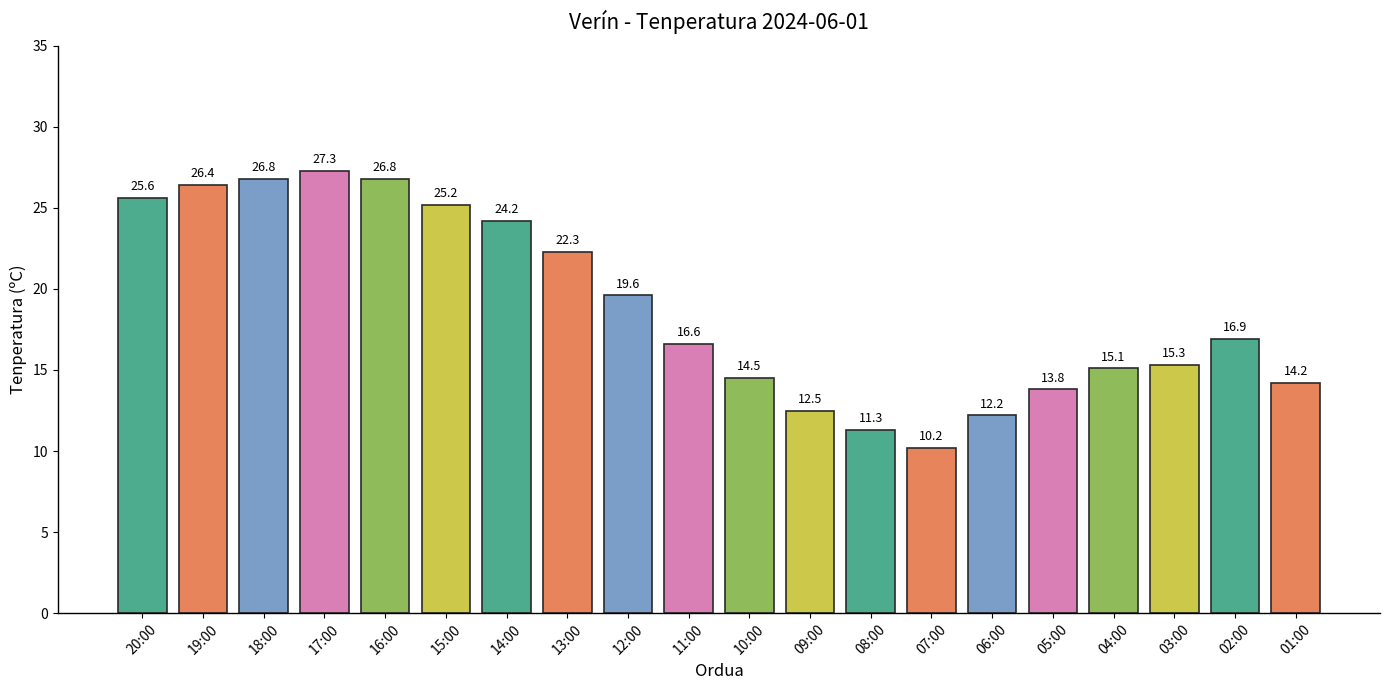

Is it true that the value at 06:00 is 6.3?

False